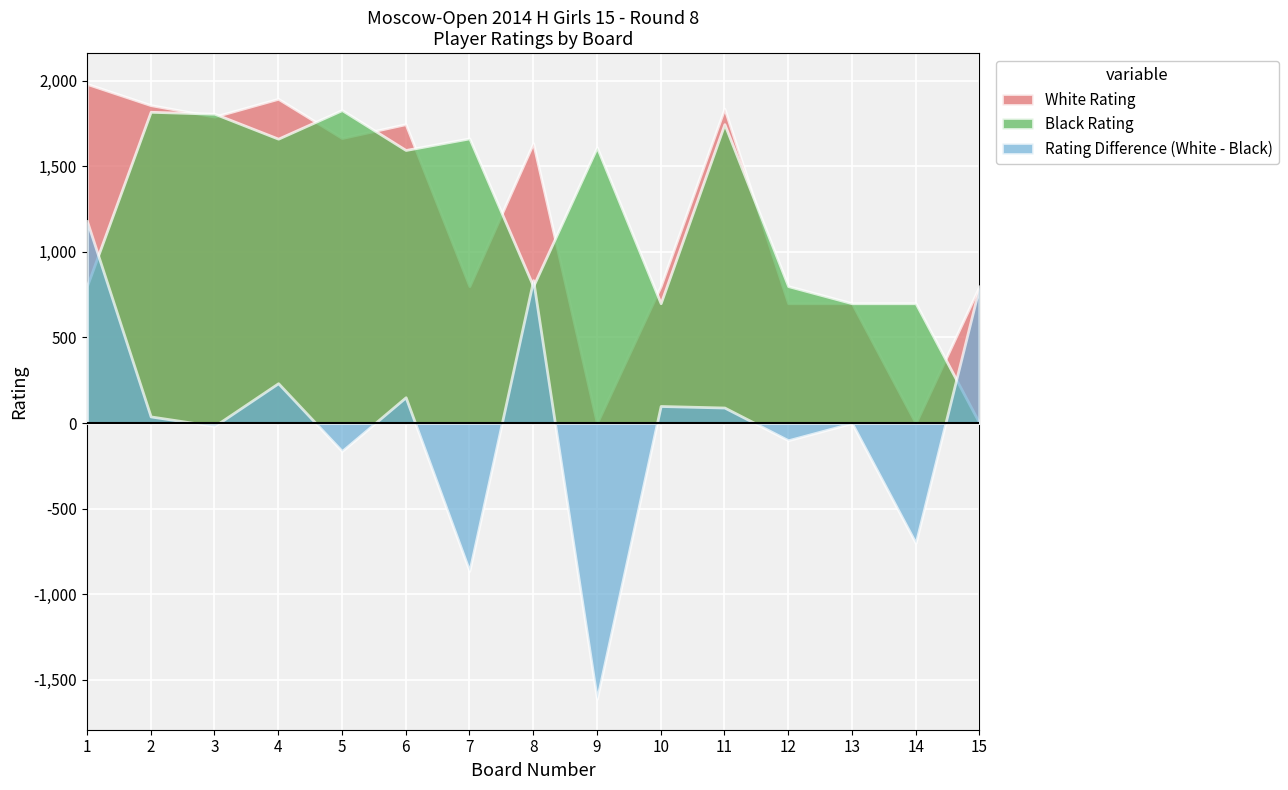

True or false: White Rating has a value of 800 at 15.

True